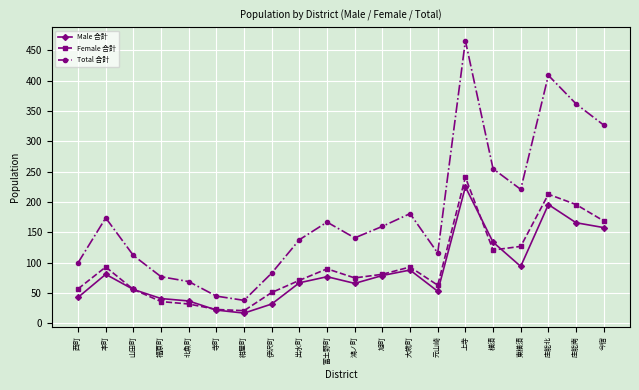

What is the total value across all series at 寺町?

90